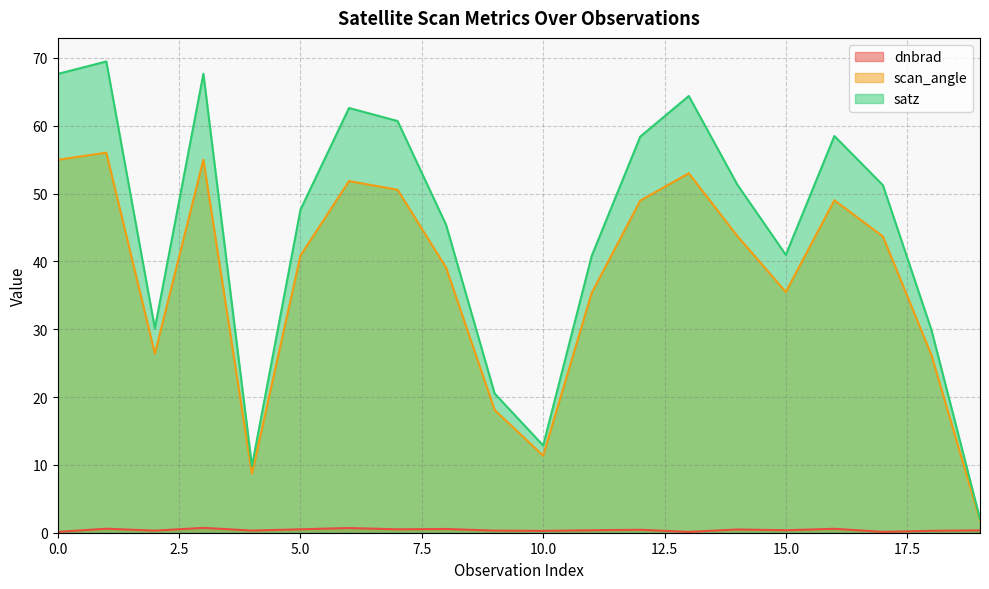

Rank the categories by scan_angle value from lowest to highest.

19, 4, 10, 9, 18, 2, 11, 15, 8, 5, 17, 14, 12, 16, 7, 6, 13, 0, 3, 1